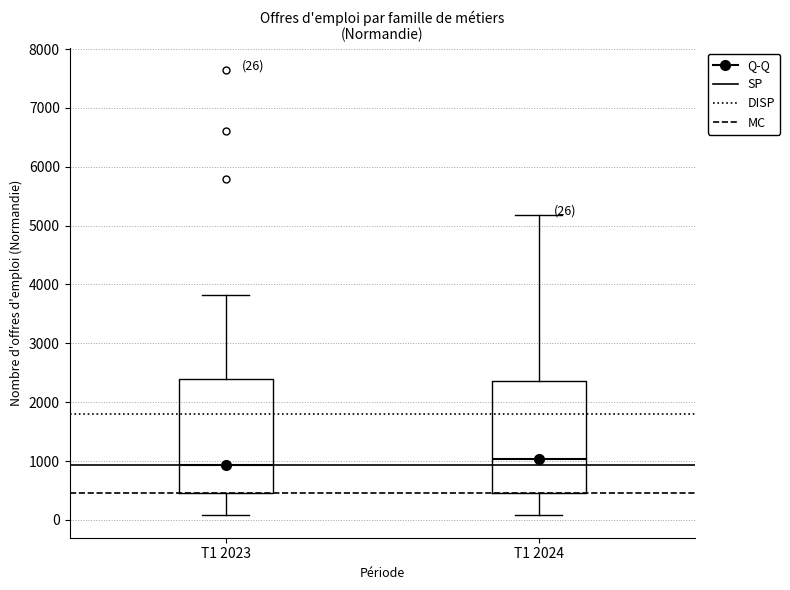

Which box has the lowest median line?

T1 2023